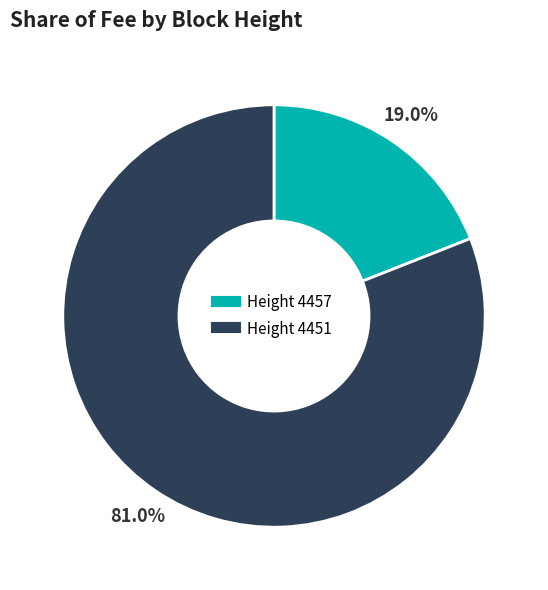

Does any single category account for the majority?

Yes